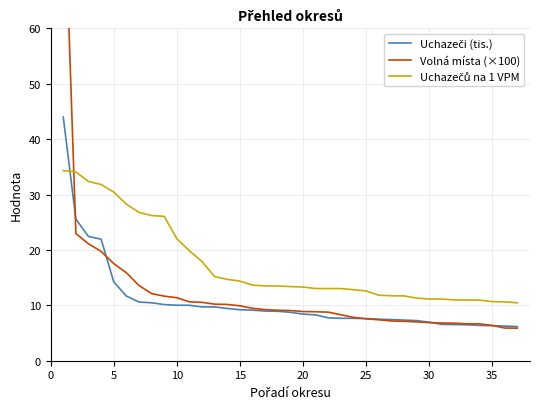

What is the difference between the maximum and minimum values in the Uchazečů na 1 VPM series?

23.9